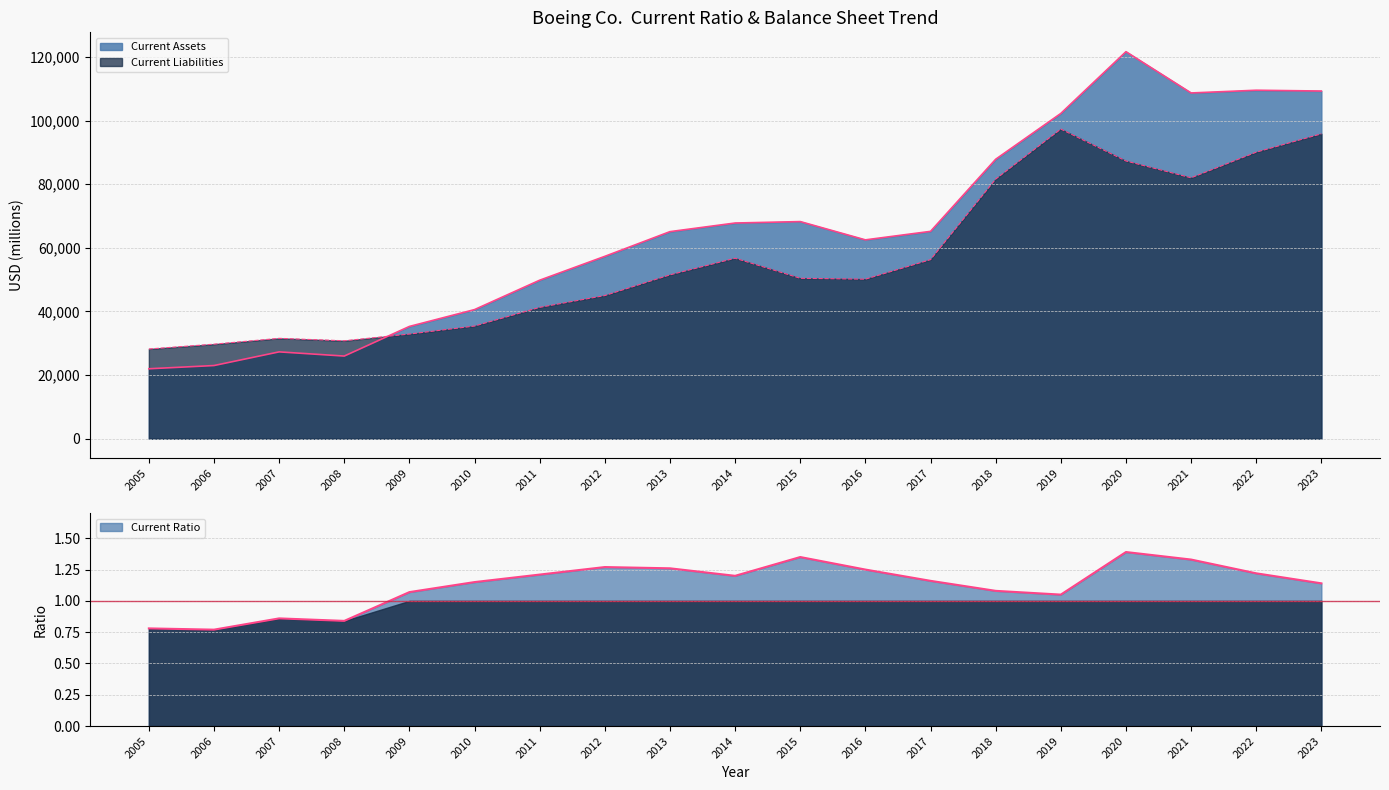

How many series are shown in this chart?

3